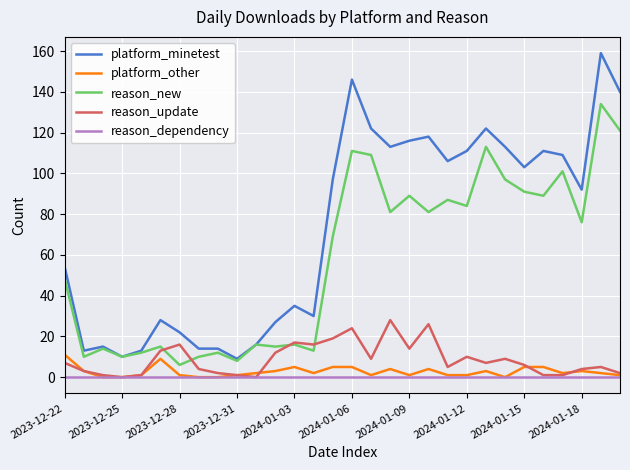

List the series in order of their peak value, highest first.

platform_minetest, reason_new, reason_update, platform_other, reason_dependency